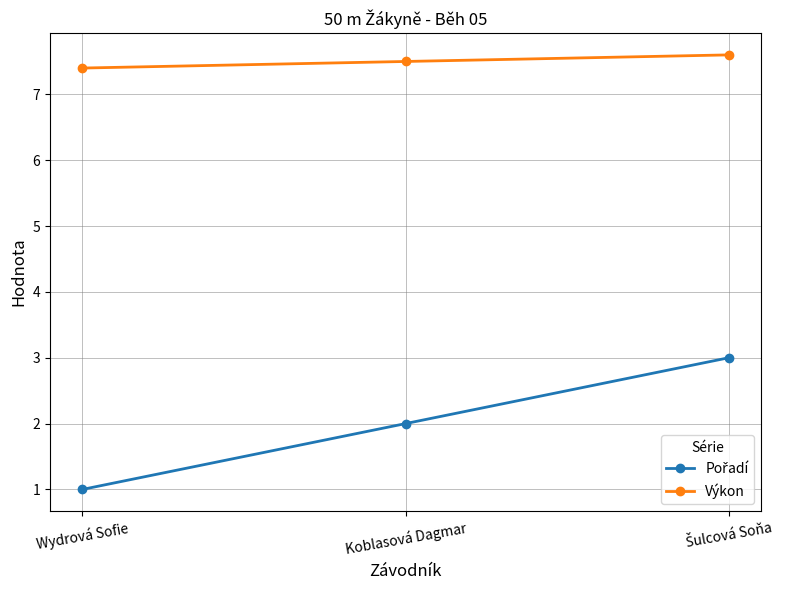

What is the spread (max minus min) of values at Wydrová Sofie?

6.4